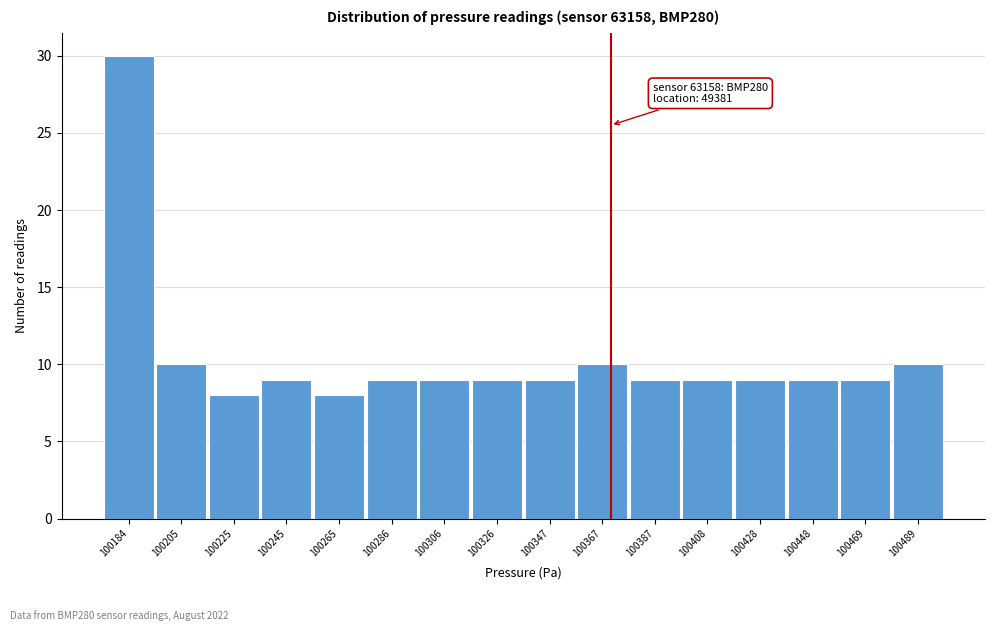

Reading left to right, what are all the values shown in this chart?

100184=30	100205=10	100225=8	100245=9	100265=8	100286=9	100306=9	100326=9	100347=9	100367=10	100387=9	100408=9	100428=9	100448=9	100469=9	100489=10